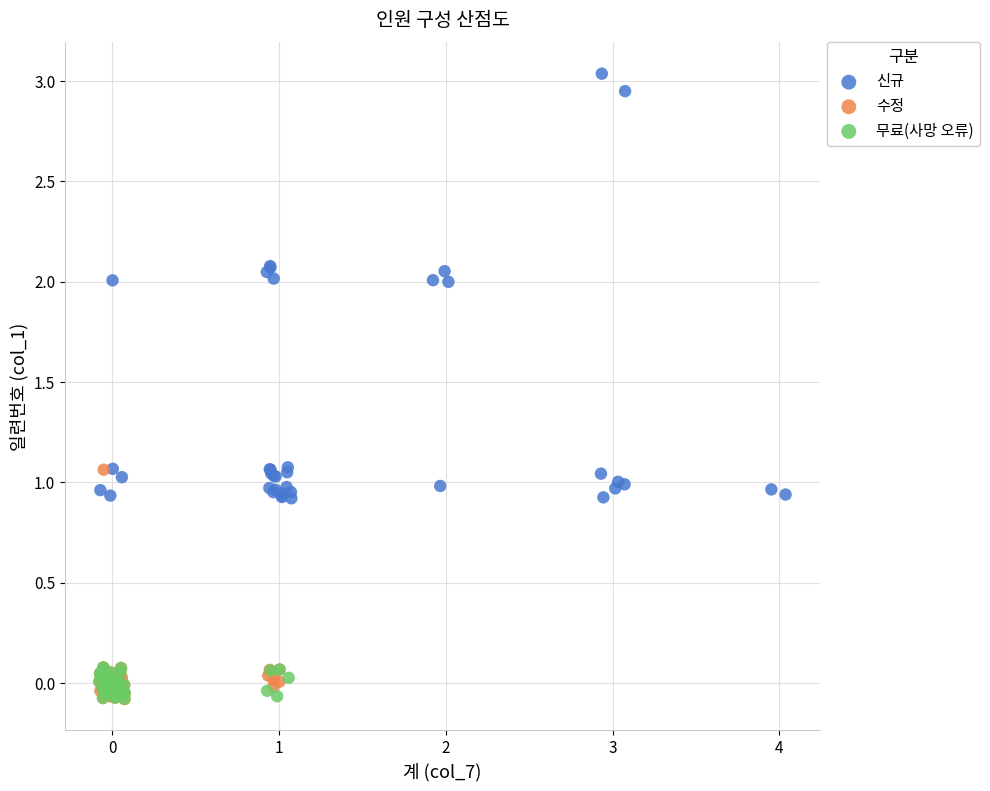

Which series reaches the maximum Y coordinate?

신규